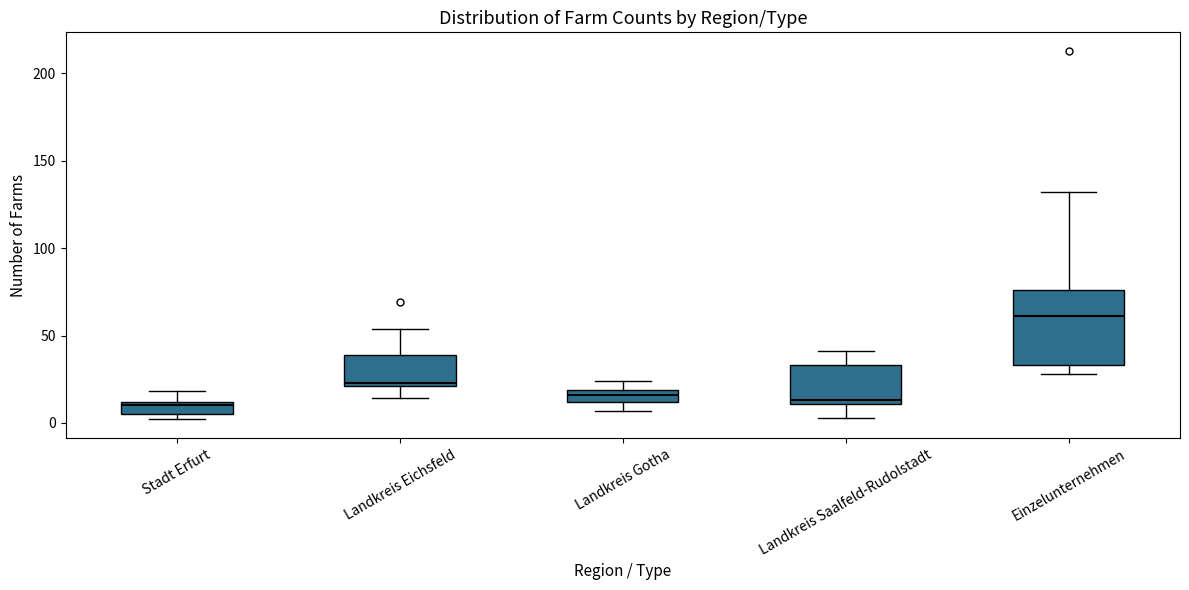

Which box is the tallest, from its lower edge to its upper edge?

Einzelunternehmen